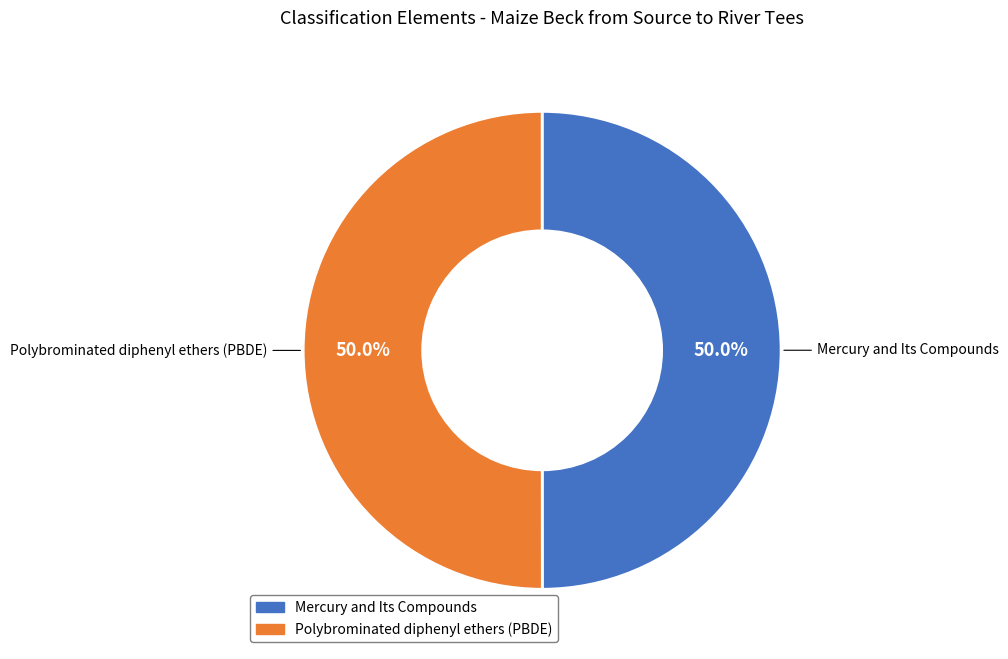

To the nearest percent, what portion does Mercury and Its Compounds represent?

50%